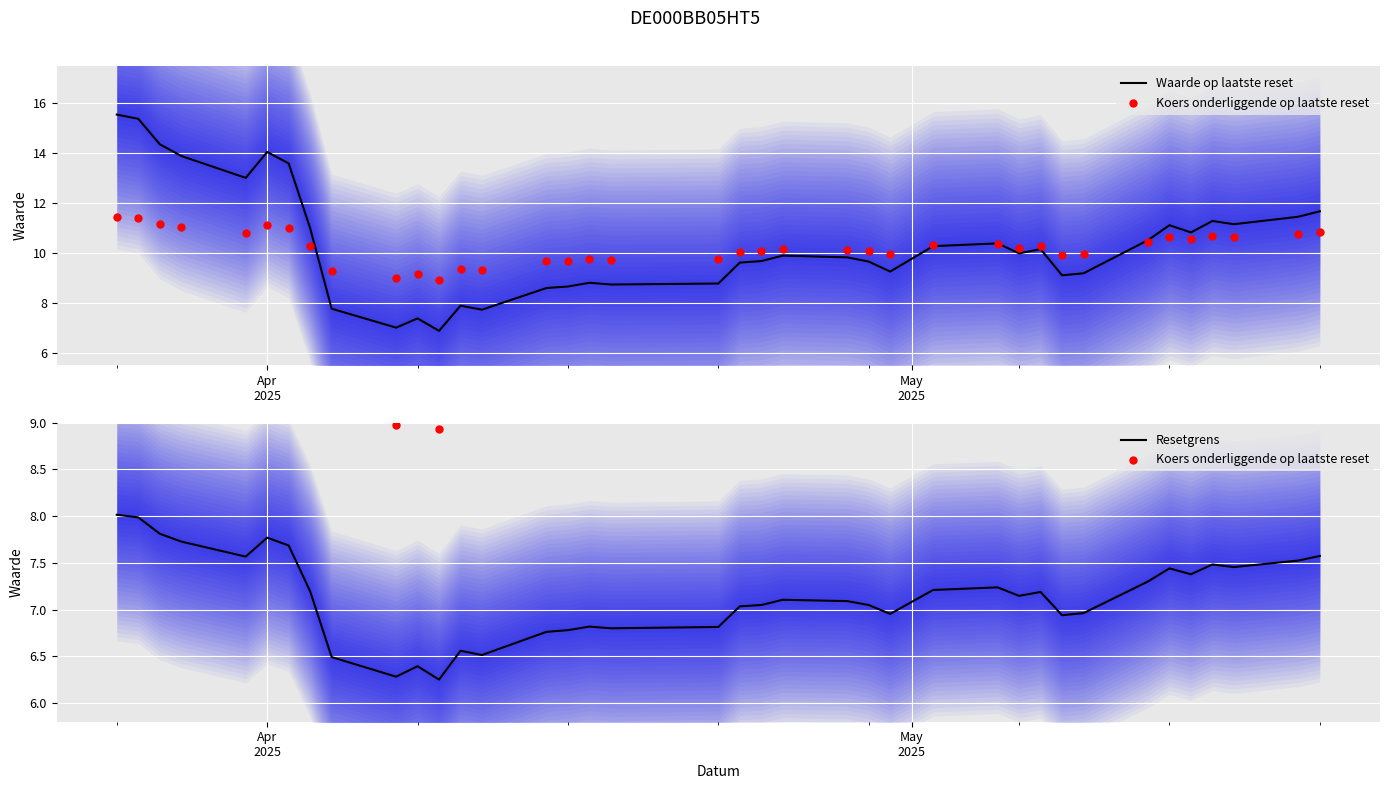

What is the maximum value for Waarde op laatste reset?

15.6